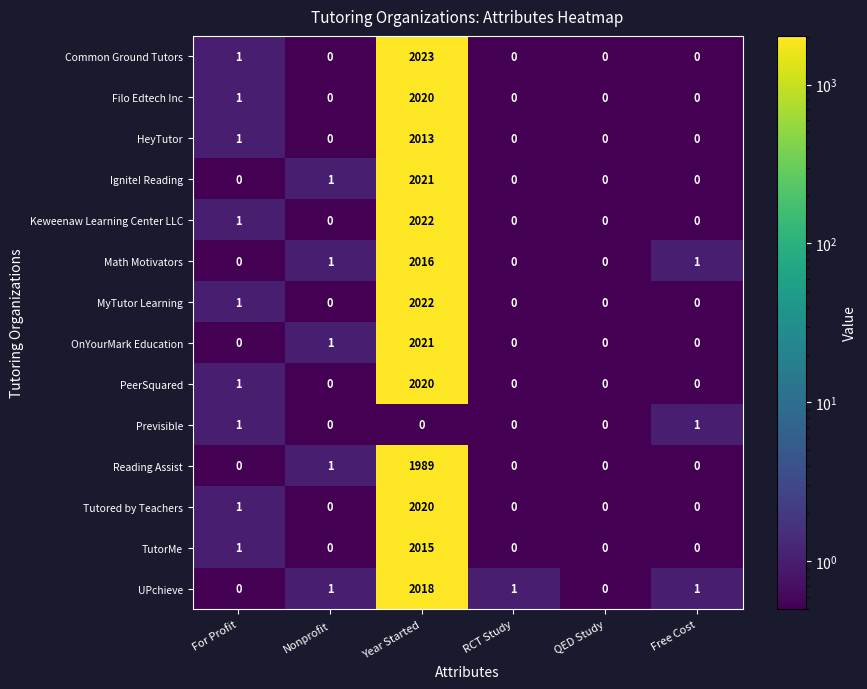

Is it true that Filo Edtech Inc equals 0 at QED Study?

True